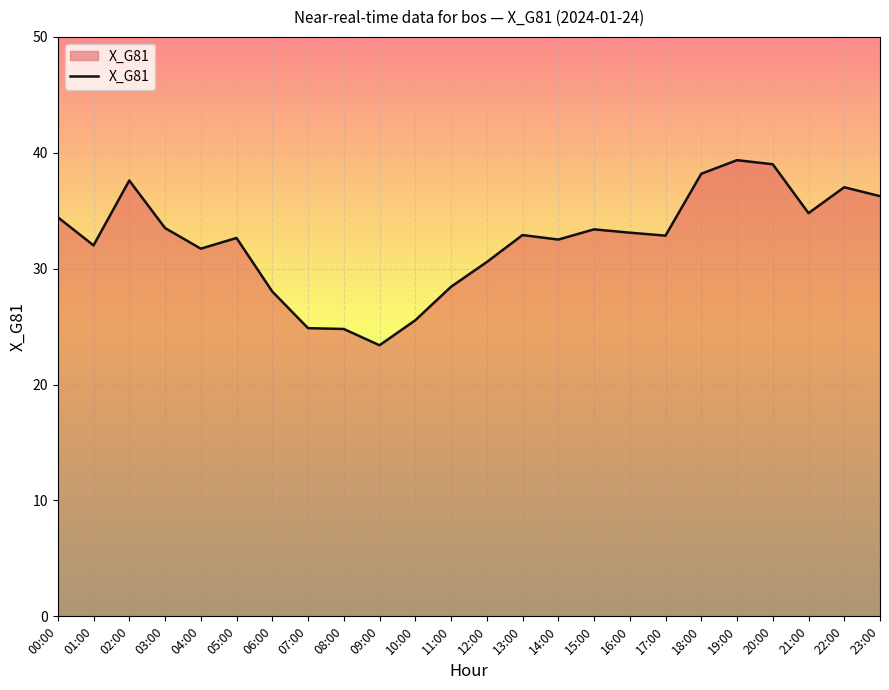

What is the change in value from 12:00 to 22:00?

+6.5